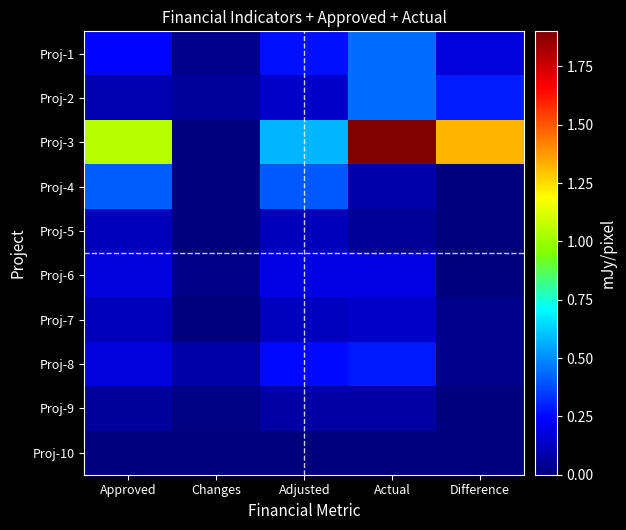

What is the greatest value displayed?

1.9